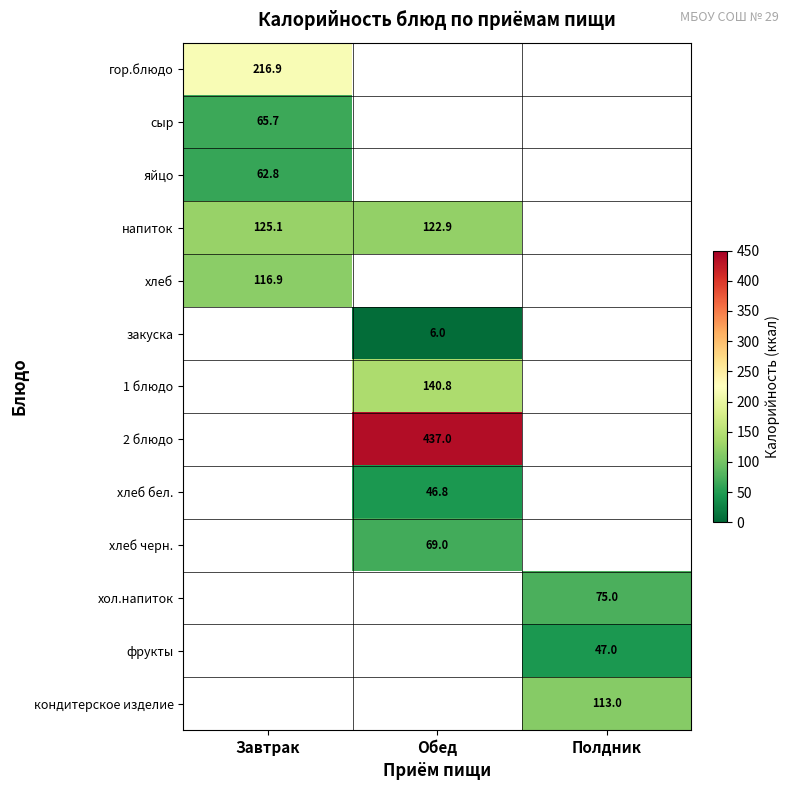

Is the value of закуска at Обед greater than the value of хлеб бел. at Обед?

No